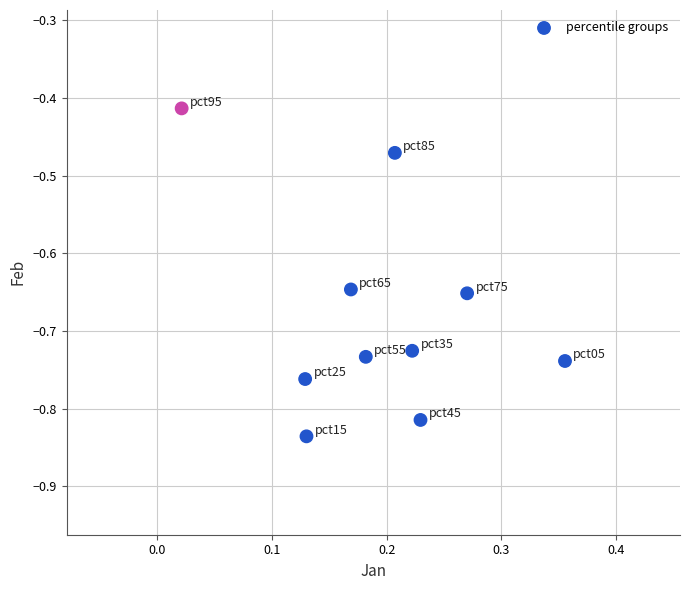

What is the range of X values (max minus min)?

0.3